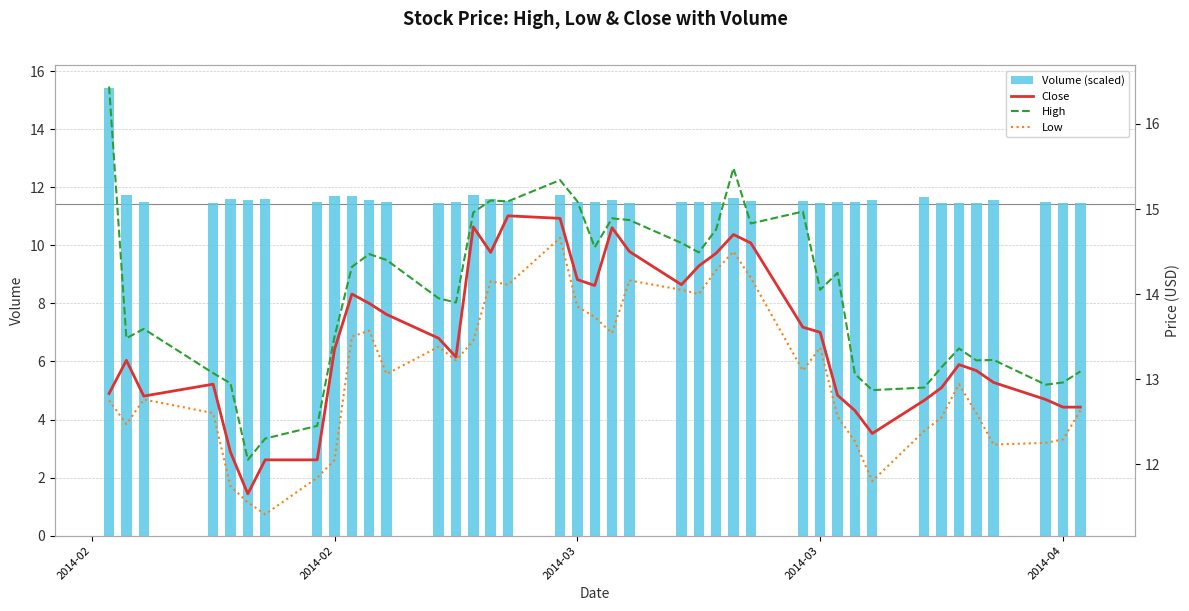

Is it true that Low equals 4.1 at 30?

False